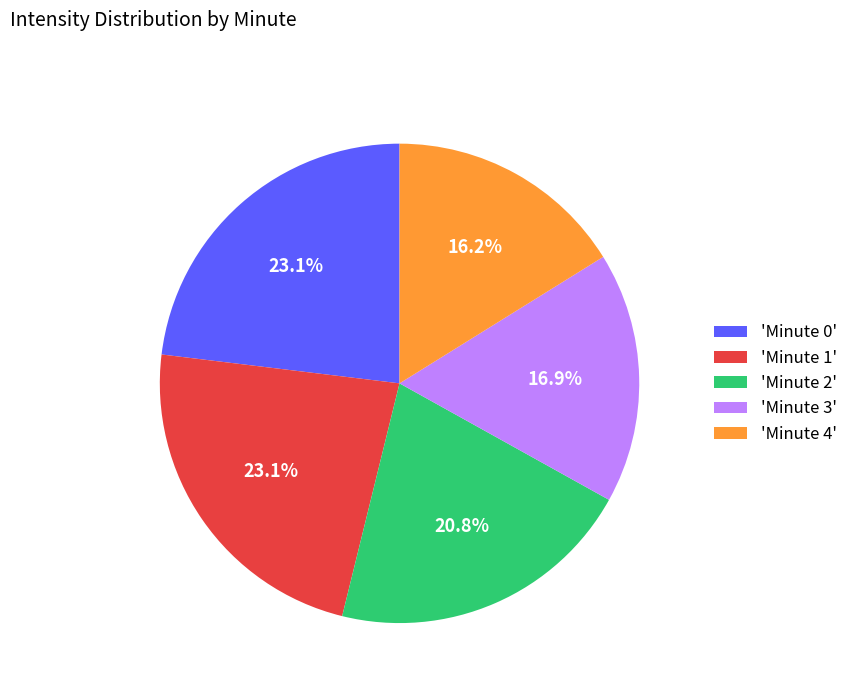

Is there a majority slice in this chart?

No